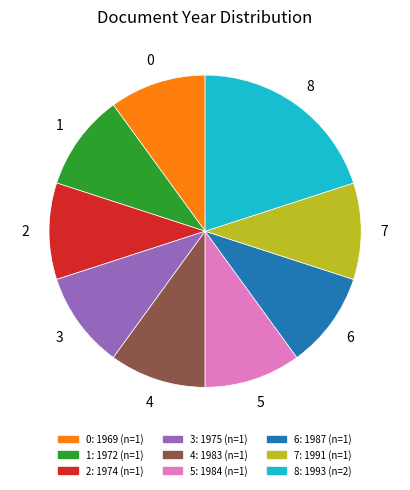

Does any single category account for the majority?

No